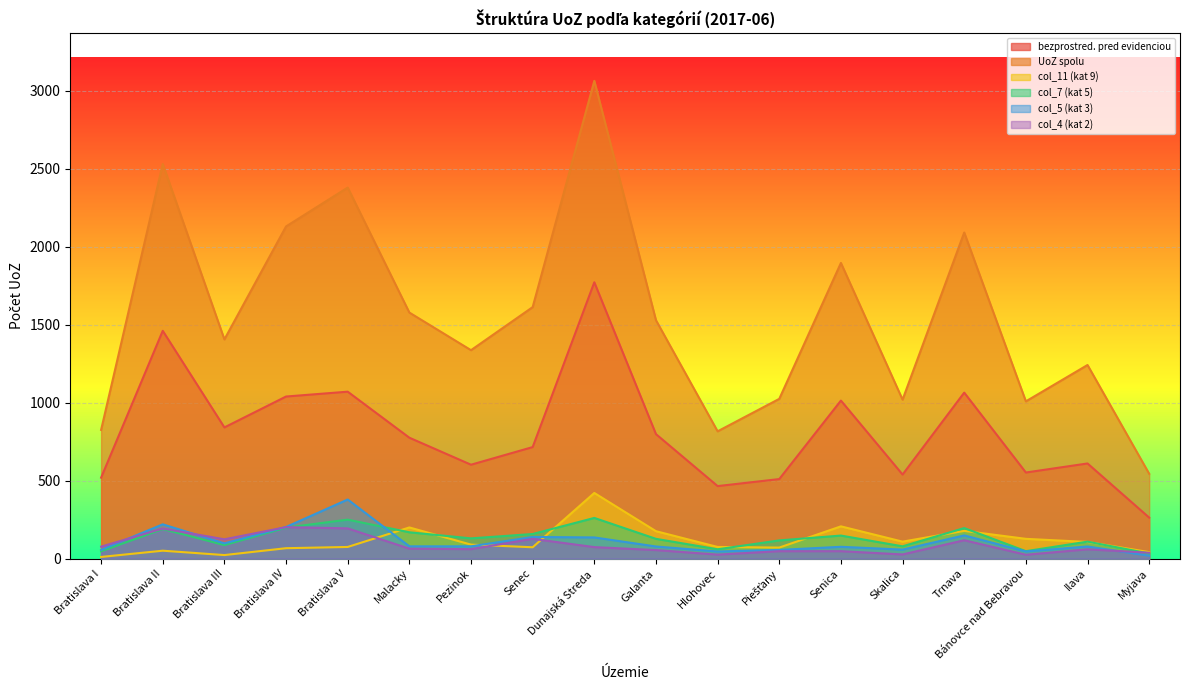

The UoZ spolu series shows 1244 at Bratislava IV. True or false?

False